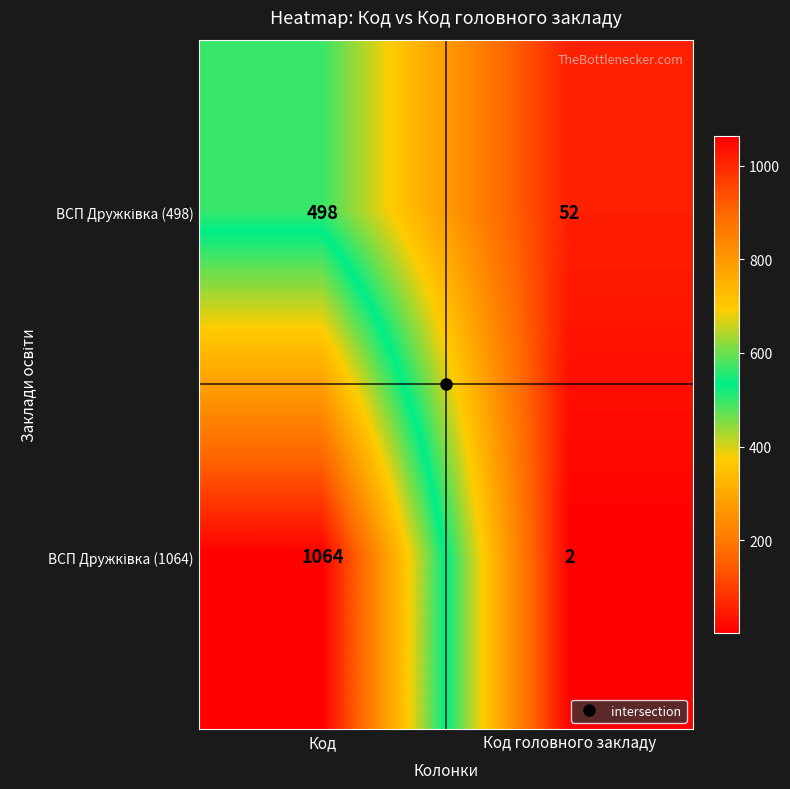

What is the greatest value displayed?

1064